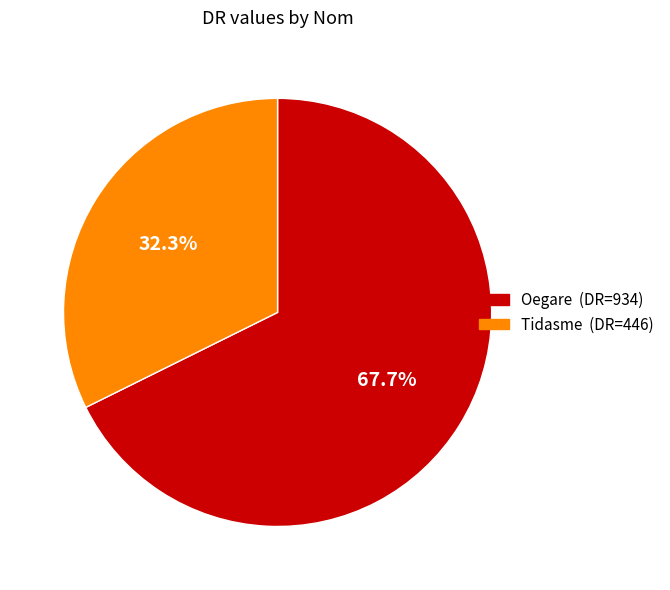

Combined, what portion of the pie is Oegare and Tidasme?

100.0%